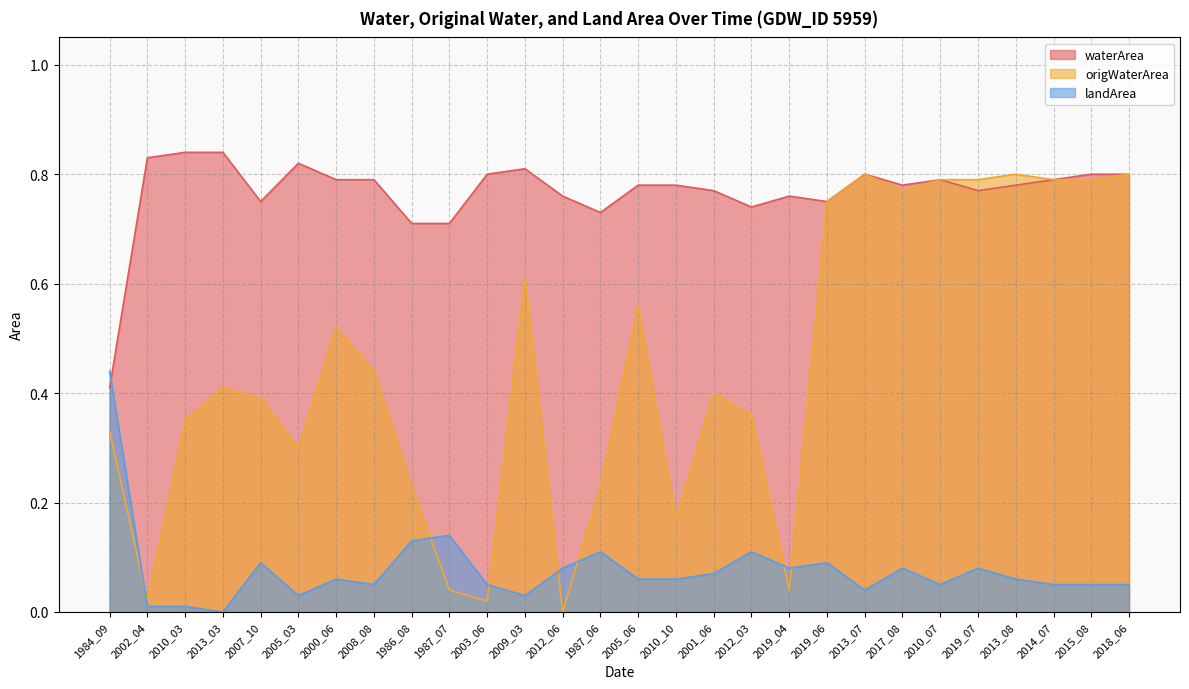

Rank the series by their average value, from lowest to highest.

landArea, origWaterArea, waterArea